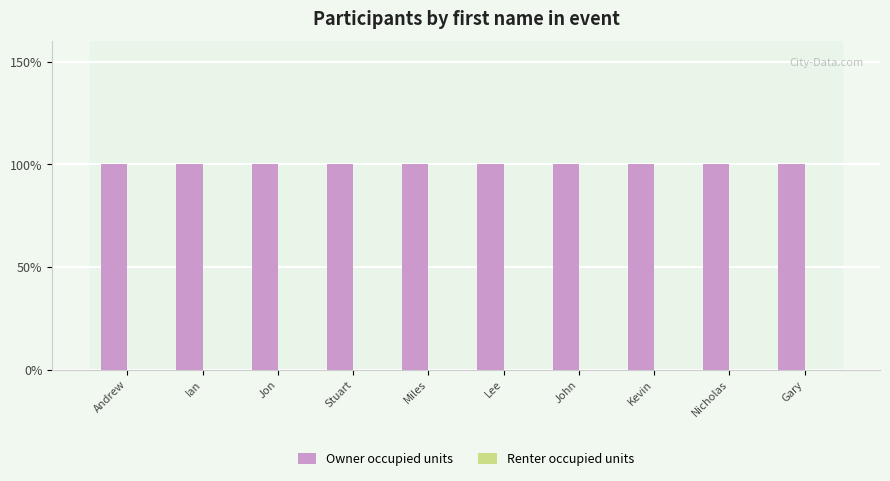

Rank the categories by Owner occupied units value from highest to lowest.

Andrew, Ian, Jon, Stuart, Miles, Lee, John, Kevin, Nicholas, Gary